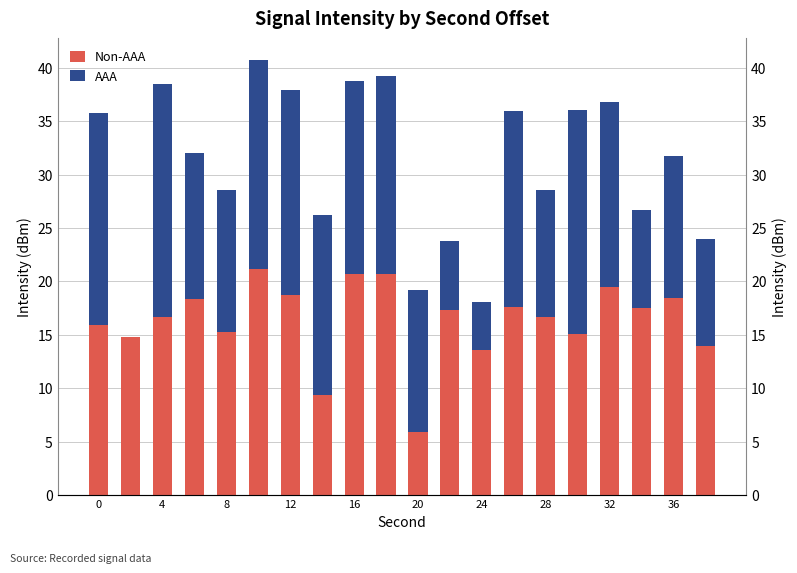

At how many categories does at least one series exceed 13?

20